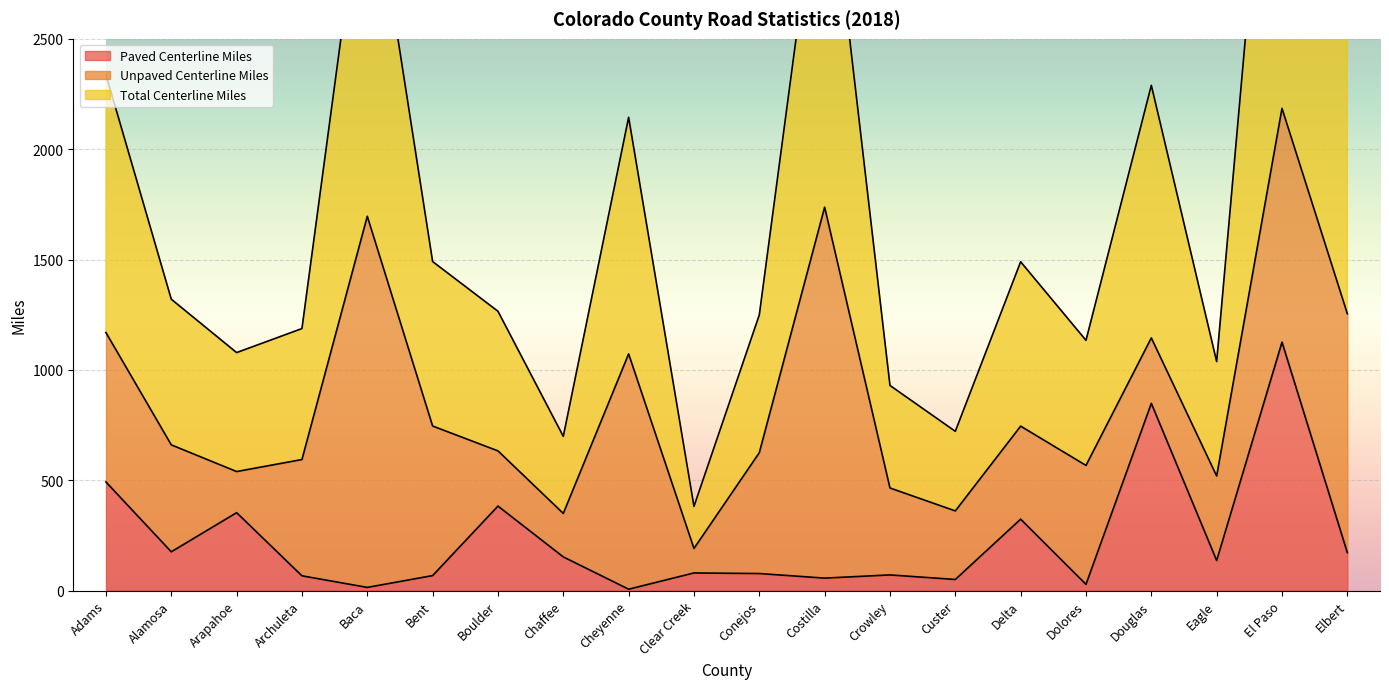

What is the smallest value displayed?

5.9